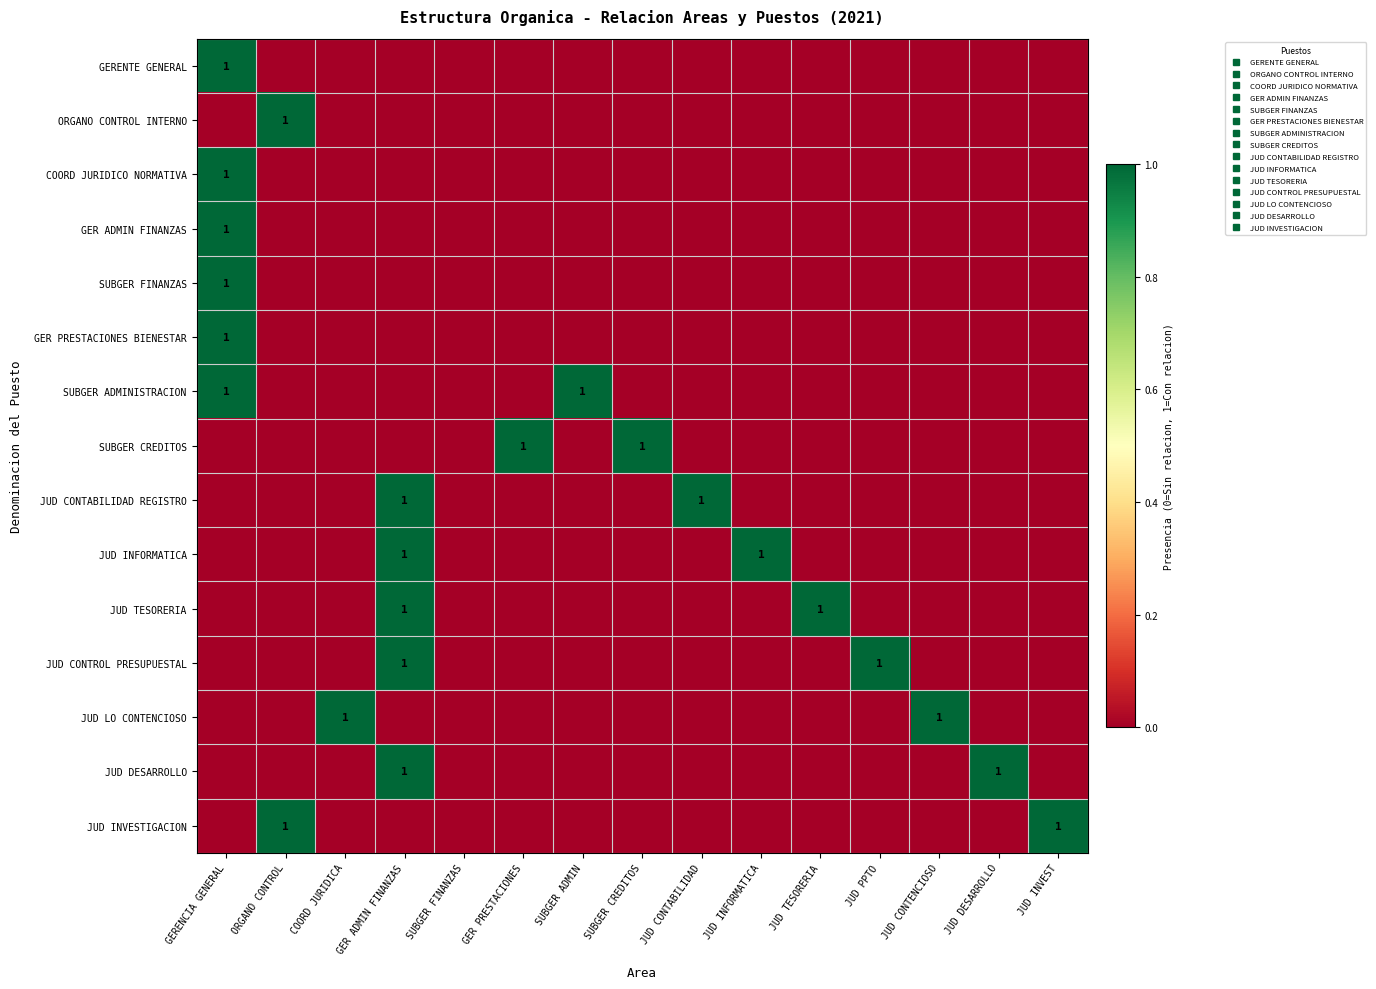

Between JUD INVEST and SUBGER FINANZAS, which is larger?

JUD INVEST